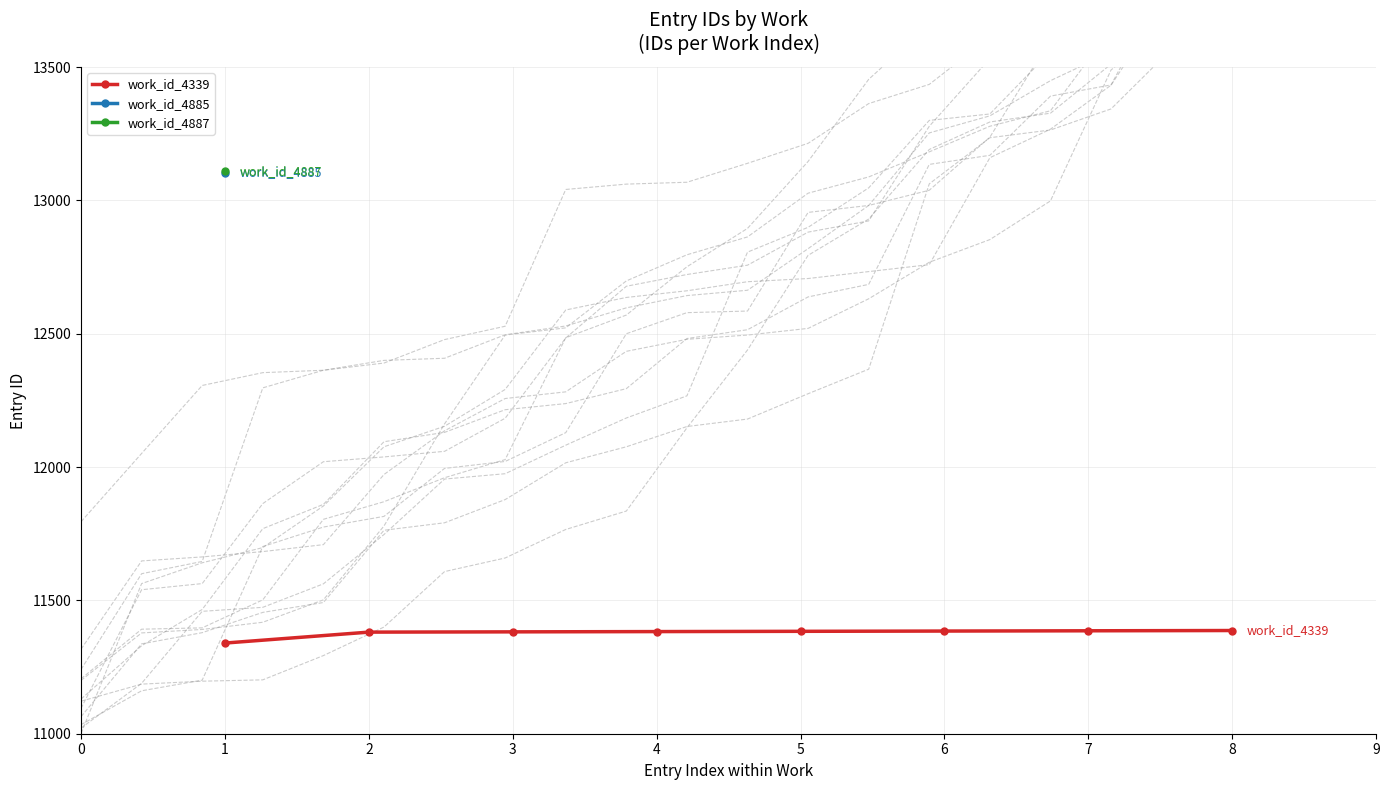

What is the difference between the second highest and second lowest values?

5